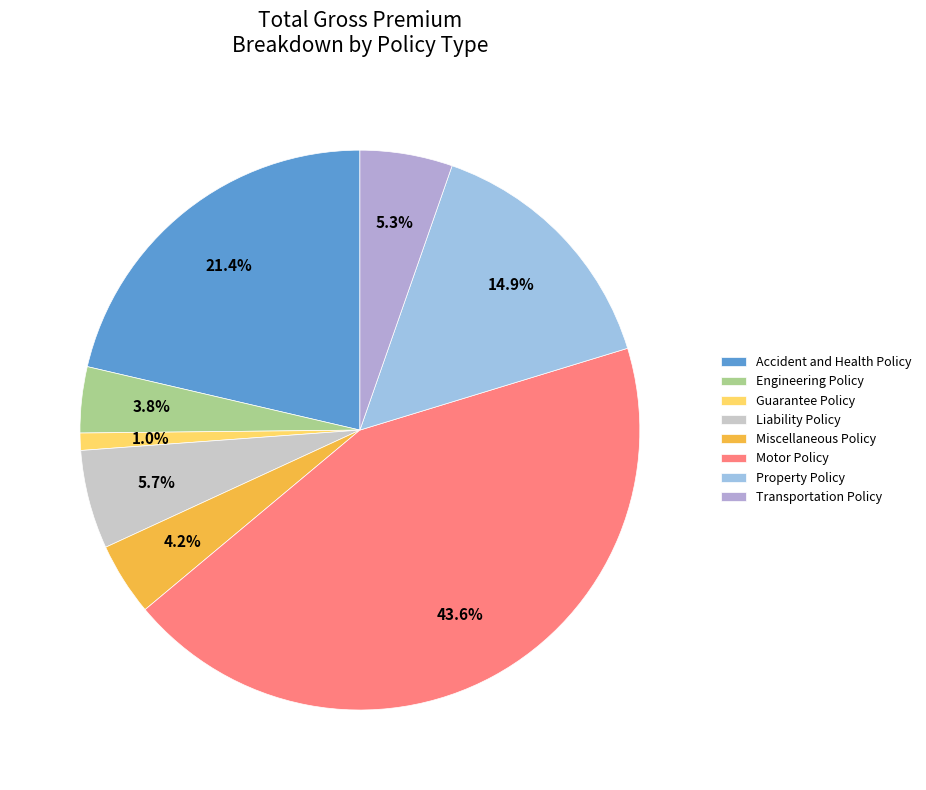

Is there a majority slice in this chart?

No